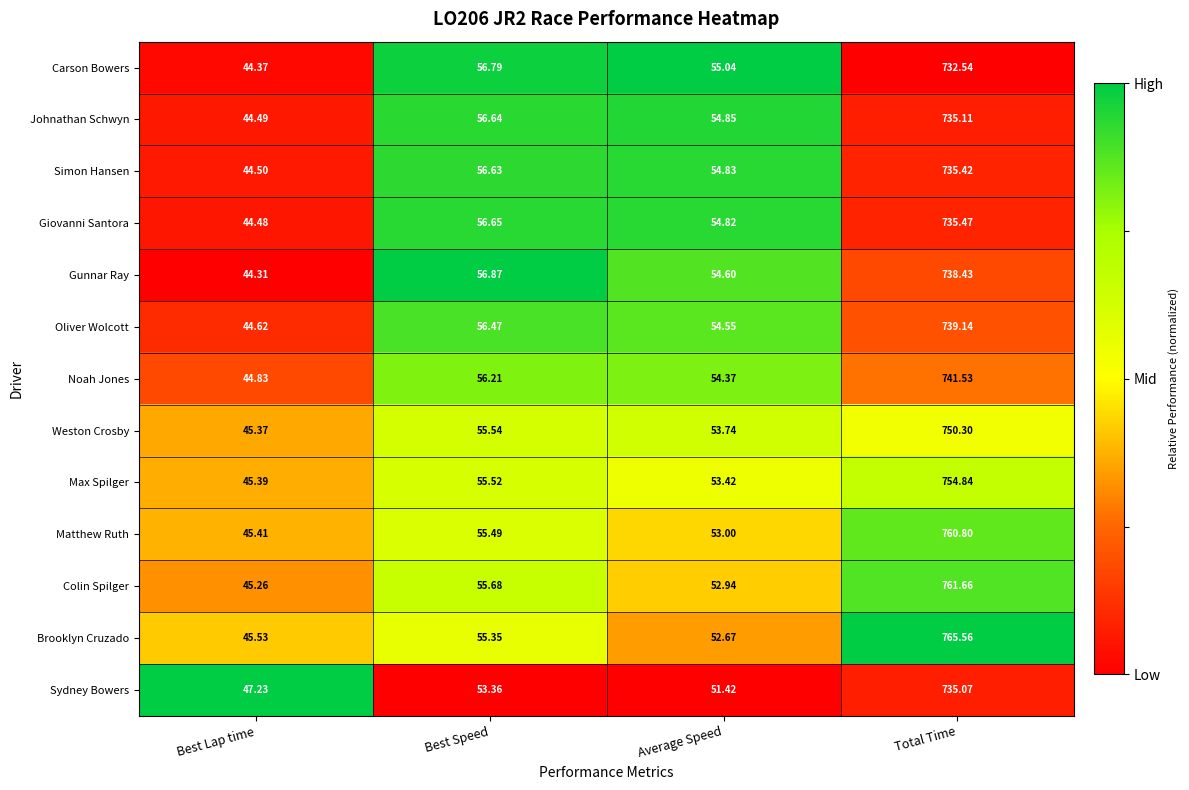

Which category has the highest value in the Colin Spilger series?

Total Time